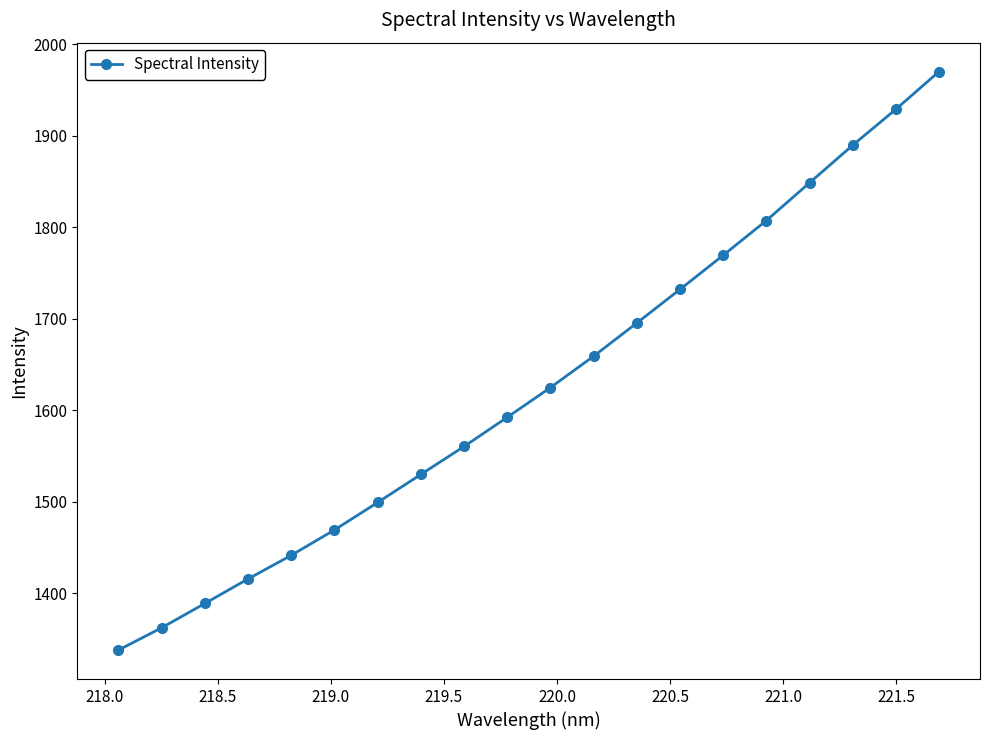

What is the sum of all values?

32520.5